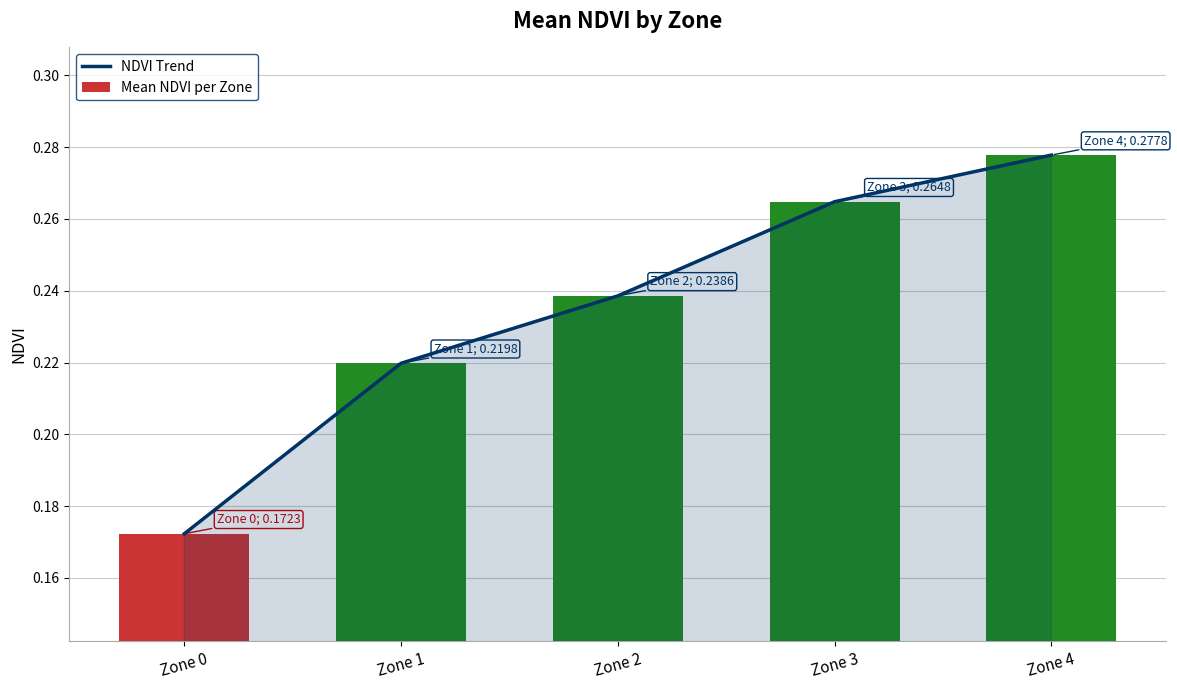

How many NDVI Trend values are between 0 and 1?

5